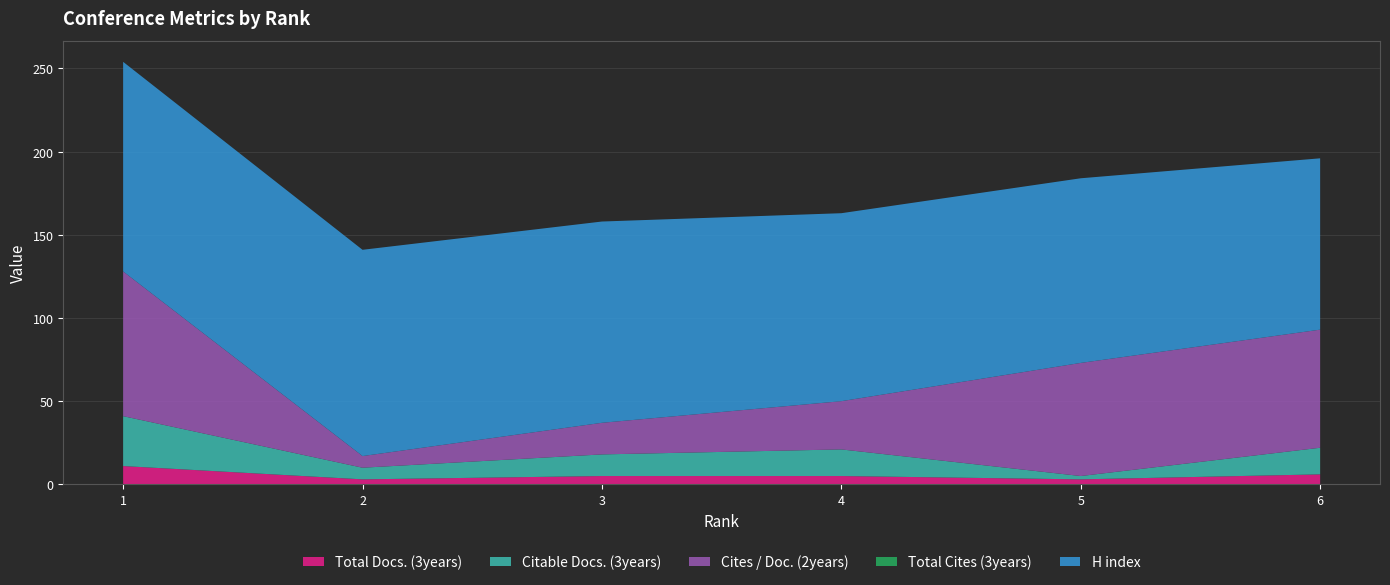

Reading left to right, extract all data points from this chart.

Total Docs. (3years): 1=11	2=3	3=5	4=5	5=3	6=6
Citable Docs. (3years): 1=30	2=7	3=13	4=16	5=2	6=16
Cites / Doc. (2years): 1=87	2=7	3=19	4=29	5=68	6=71
Total Cites (3years): 1=0	2=0	3=0	4=0	5=0	6=0
H index: 1=126	2=124	3=121	4=113	5=111	6=103